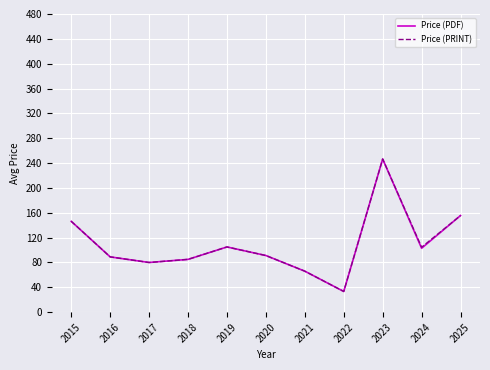

What is the minimum value shown in the chart?

33.3